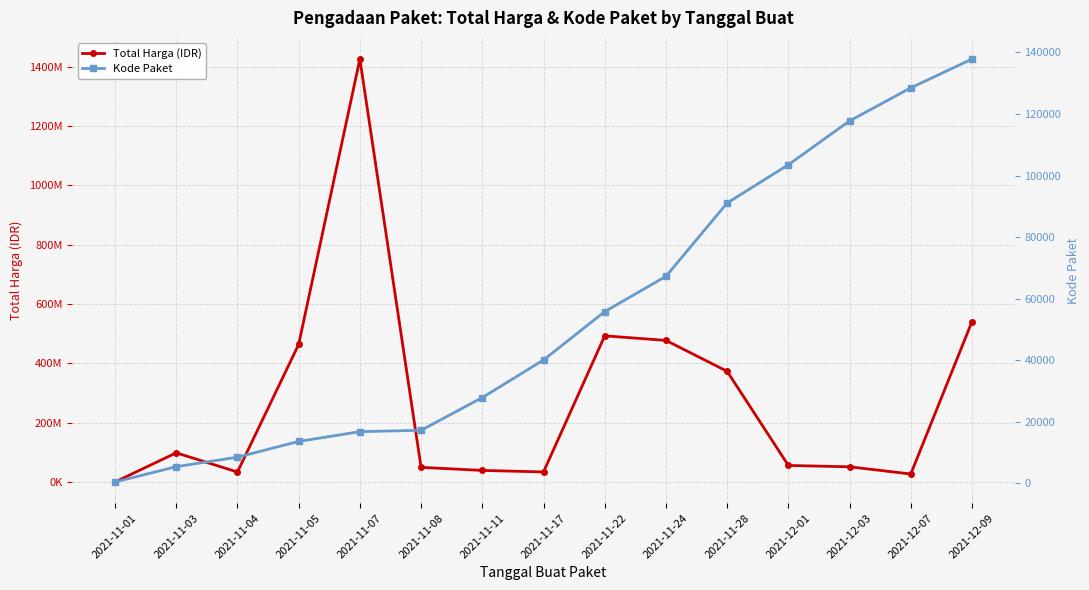

True or false: Total Harga (IDR) has more than 0 points higher than both neighbors.

True